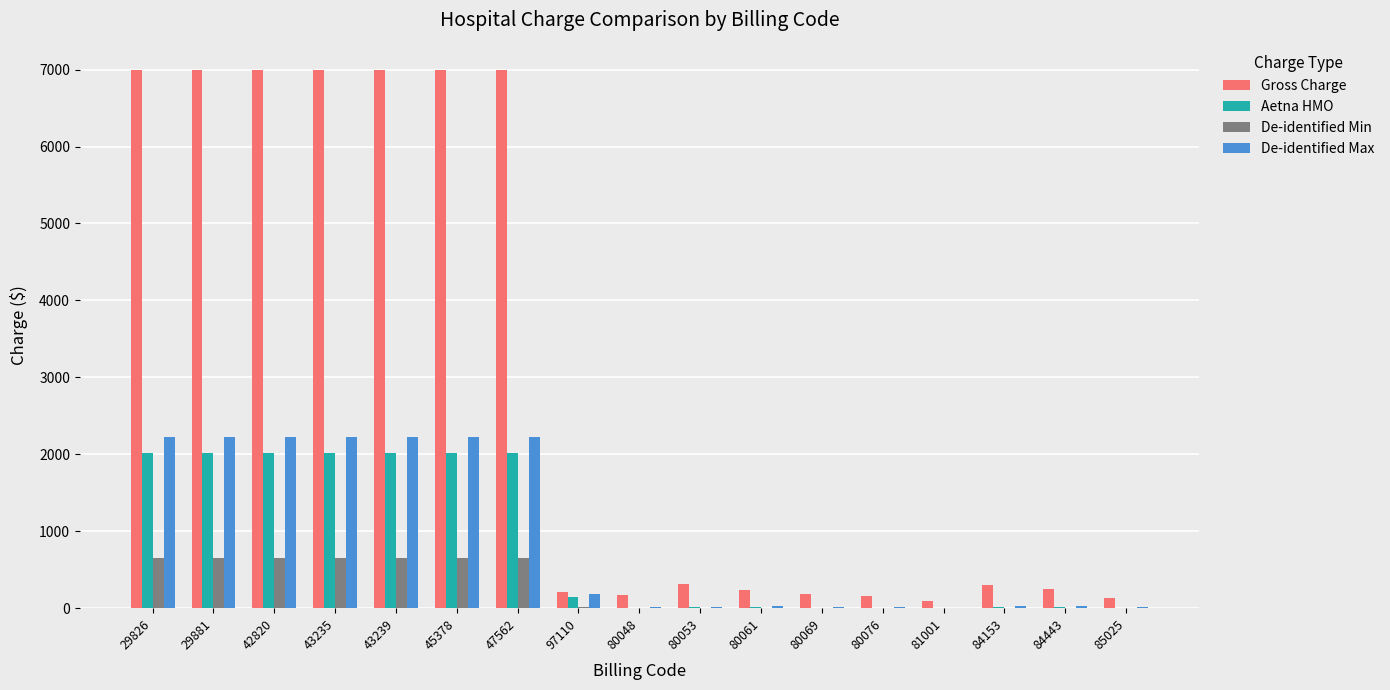

What is the sum of all De-identified Min values?

4637.7